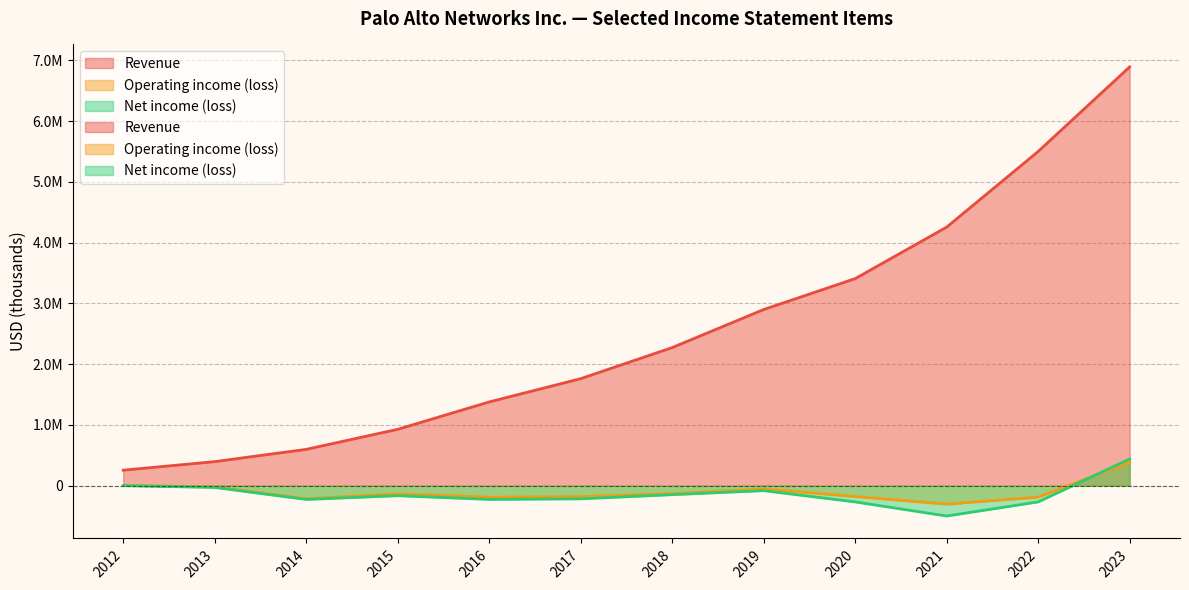

Reading left to right, transcribe all the data shown in this chart.

Revenue: 2012=255138	2013=396107	2014=598179	2015=928052	2016=1378500	2017=1761600	2018=2273100	2019=2899600	2020=3408400	2021=4256100	2022=5501500	2023=6892700
Operating income (loss): 2012=3891	2013=-18621	2014=-215347	2015=-133536	2016=-190100	2017=-179800	2018=-129100	2019=-54100	2020=-179000	2021=-304100	2022=-188800	2023=387300
Net income (loss): 2012=737	2013=-29246	2014=-226452	2015=-164982	2016=-225900	2017=-216600	2018=-147900	2019=-81900	2020=-267000	2021=-498900	2022=-267000	2023=439700